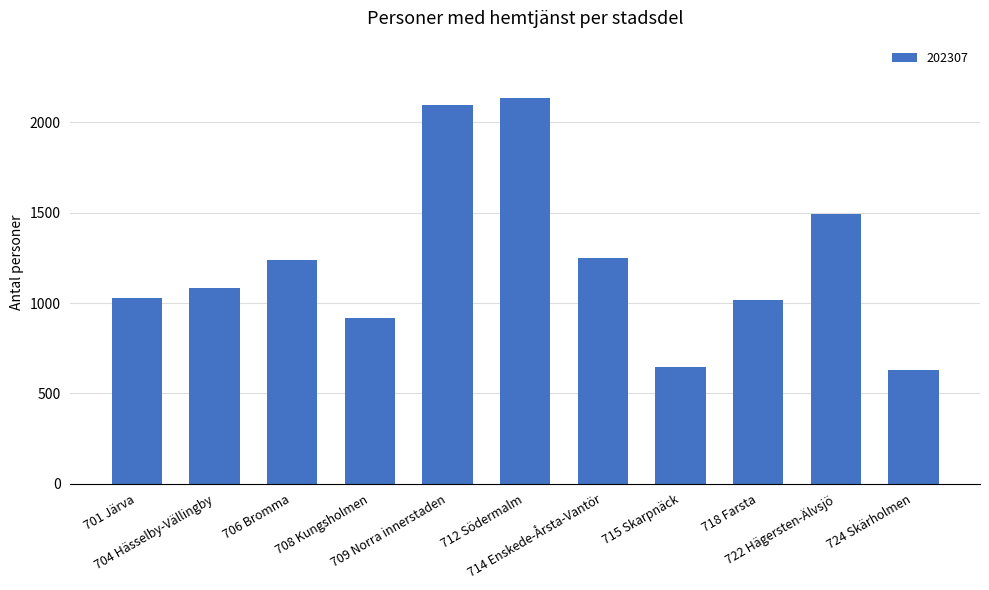

What is the value of the 5th bar from the left?

2099